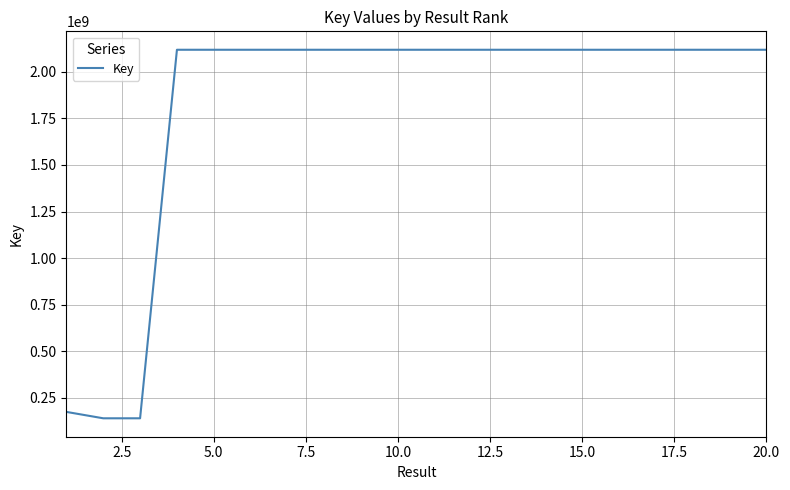

What is the minimum value shown in the chart?

141020321